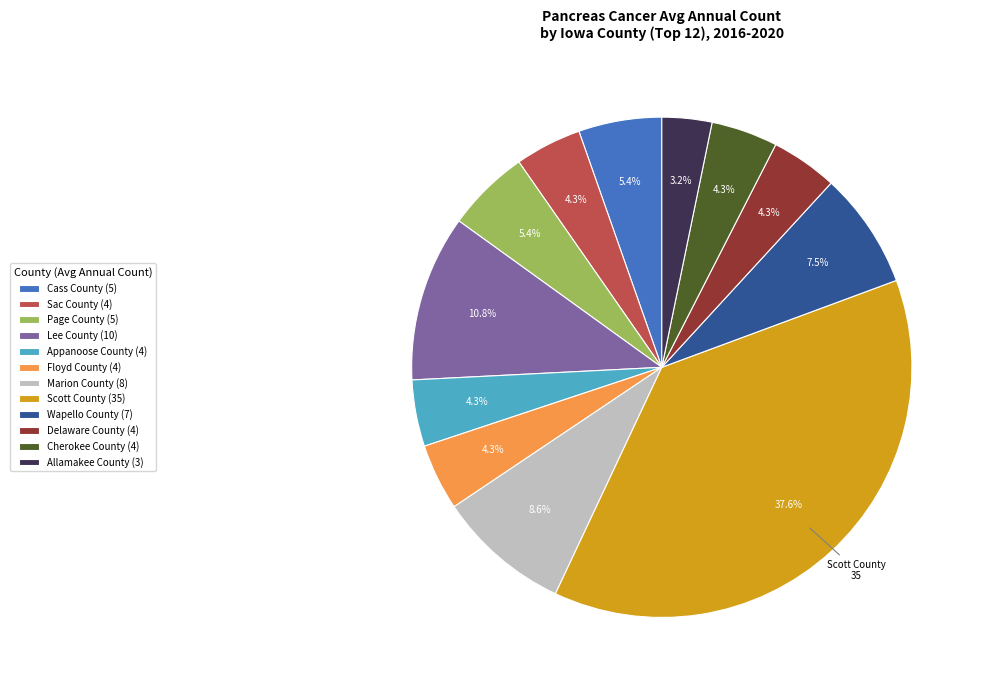

Is it true that Sac County is 4% of the pie?

True